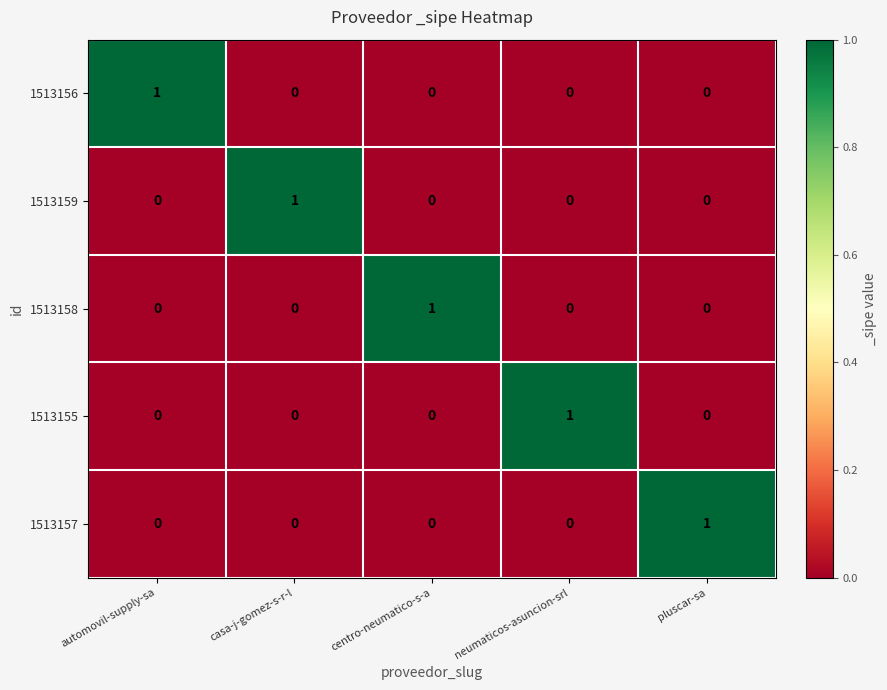

What is the greatest value displayed?

1